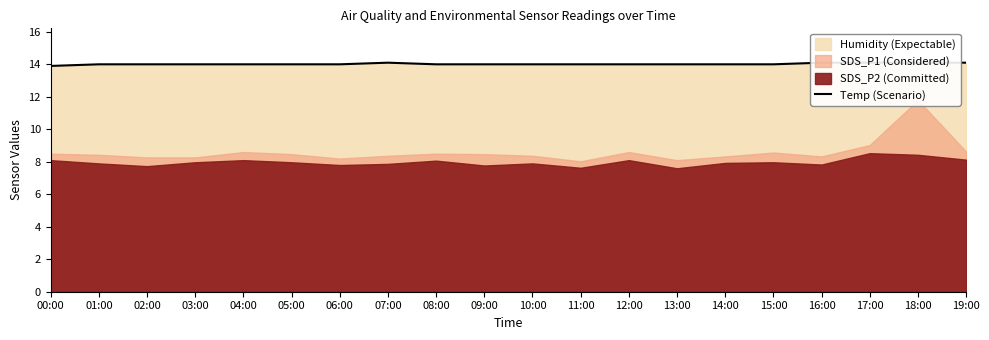

True or false: there are more than 1 points higher than both neighbors.

False